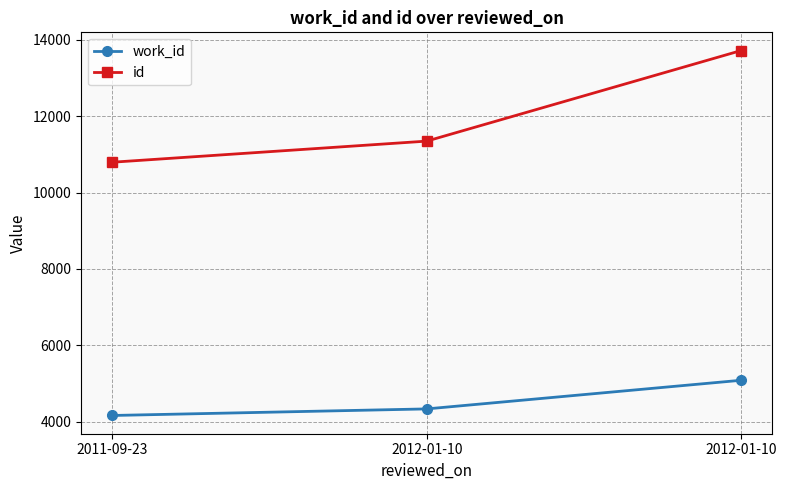

Reading right to left, what are all the values shown in this chart?

work_id: 5088	4339	4167
id: 13715	11346	10794